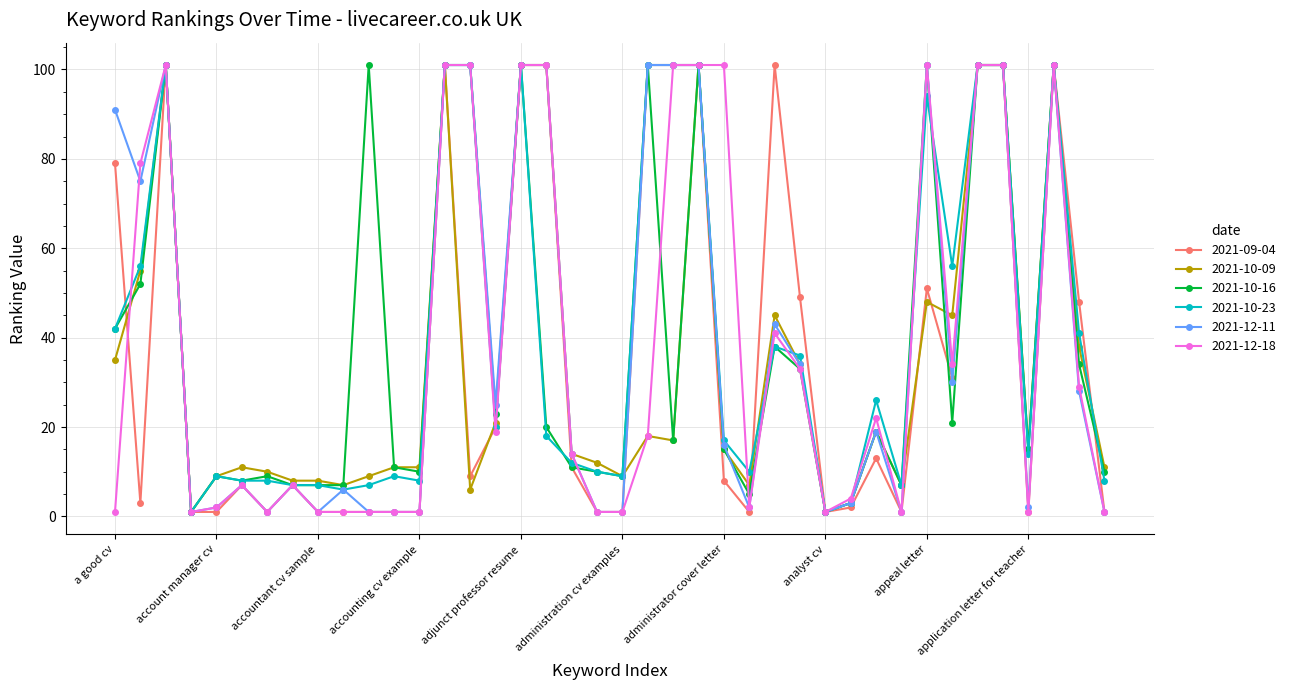

What is the highest value of the 2021-10-09 series?

101